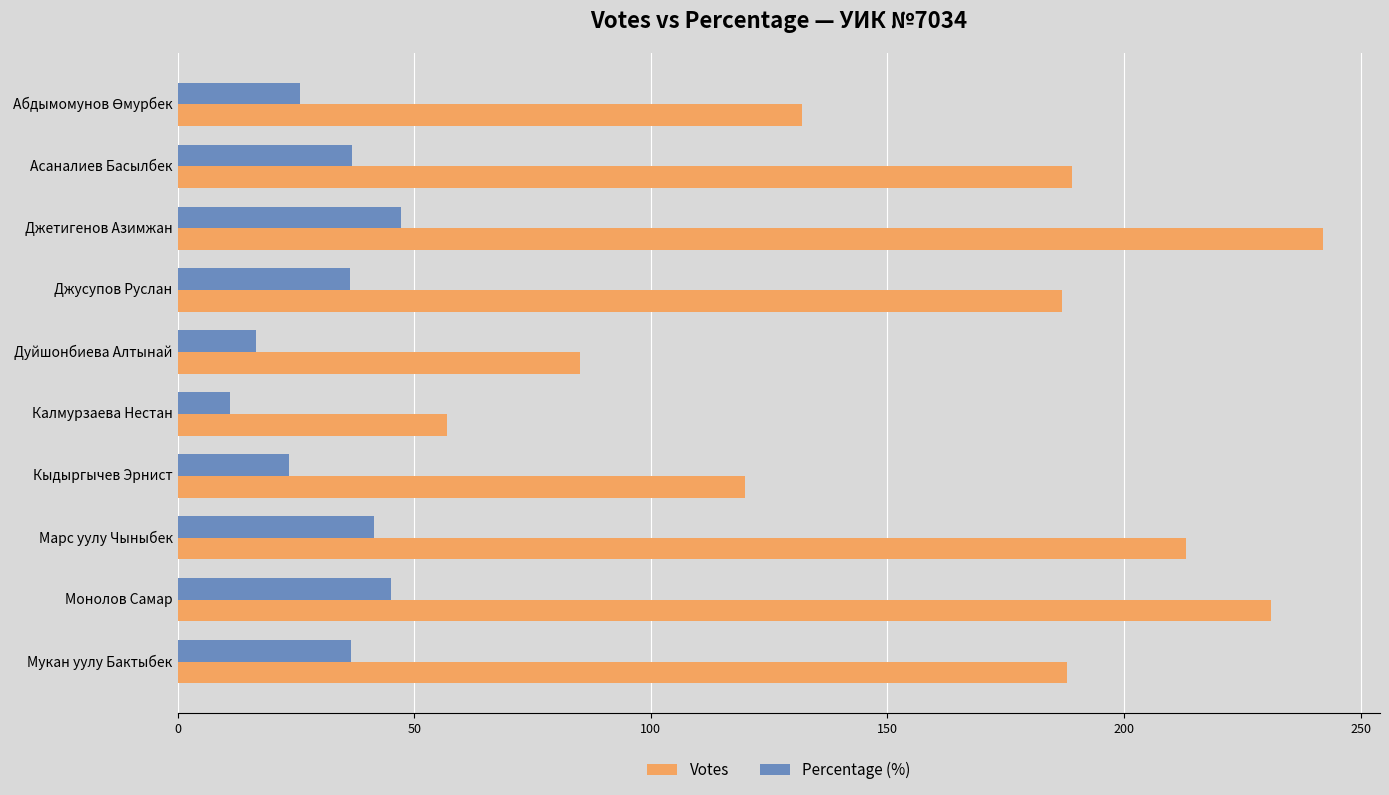

What is the minimum value shown in the chart?

11.1